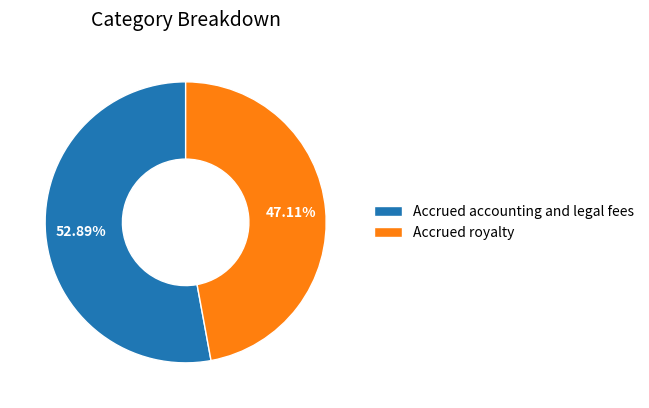

Is it true that Accrued accounting and legal fees is 43% of the pie?

False